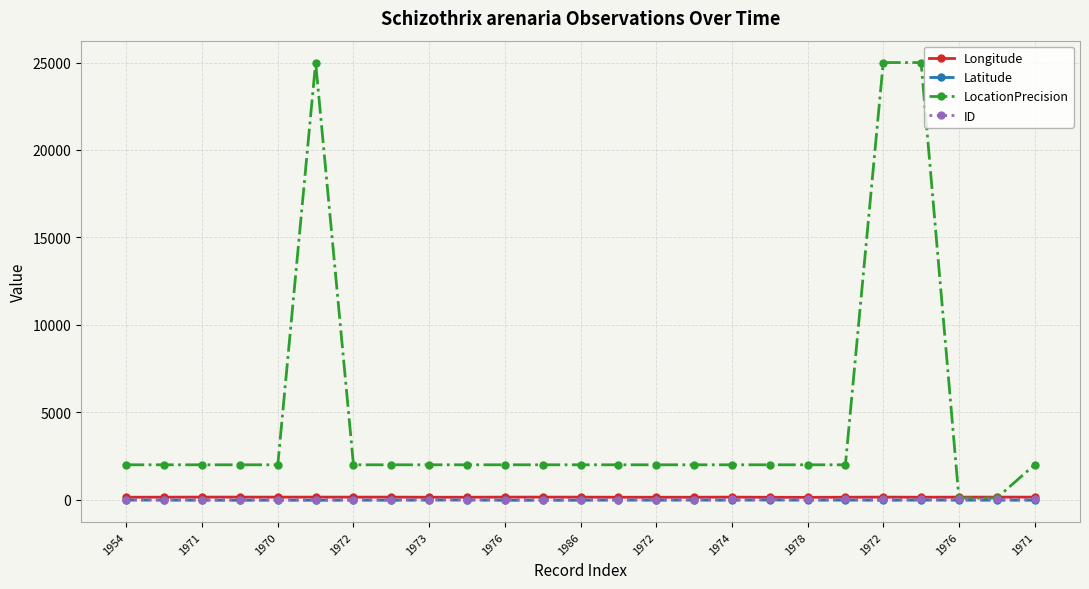

What is the difference between the second highest and second lowest values in the ID series?

22.0